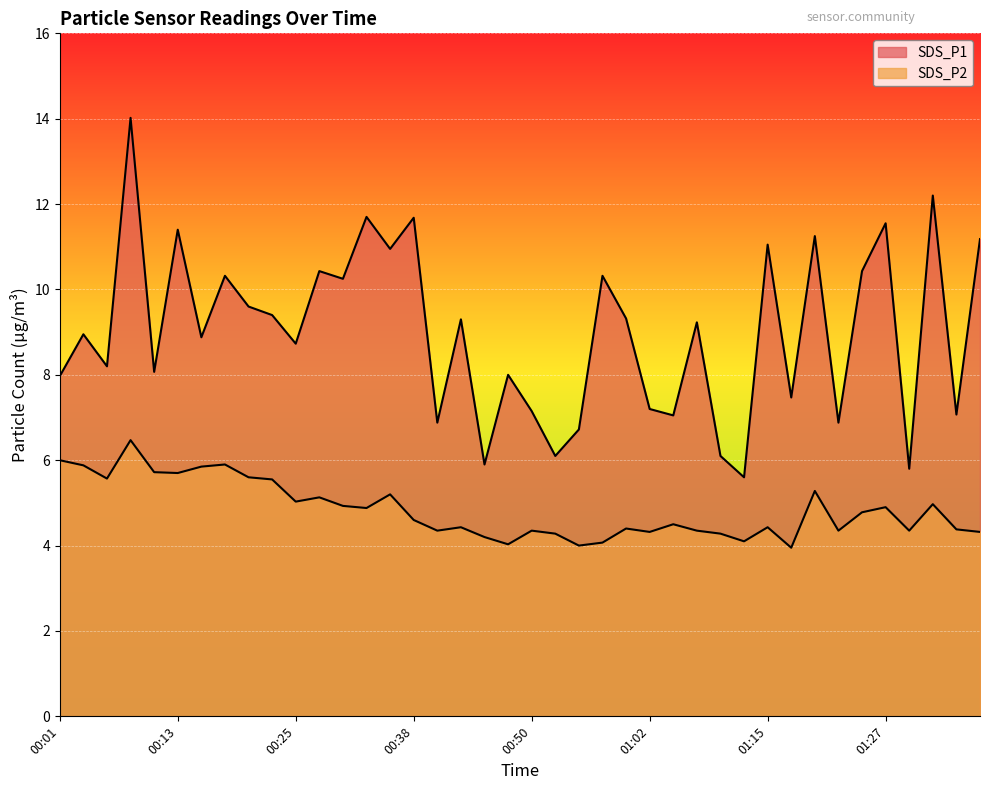

Which category has the highest value in the SDS_P1 series?

00:08